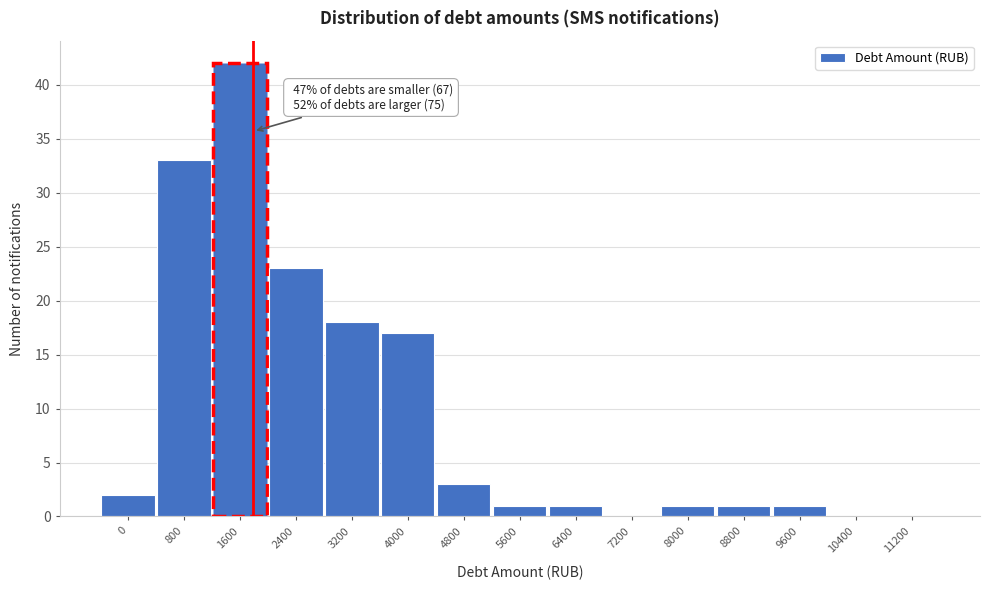

Reading left to right, list all the values displayed in this chart.

0=2	800=33	1600=42	2400=23	3200=18	4000=17	4800=3	5600=1	6400=1	7200=0	8000=1	8800=1	9600=1	10400=0	11200=0